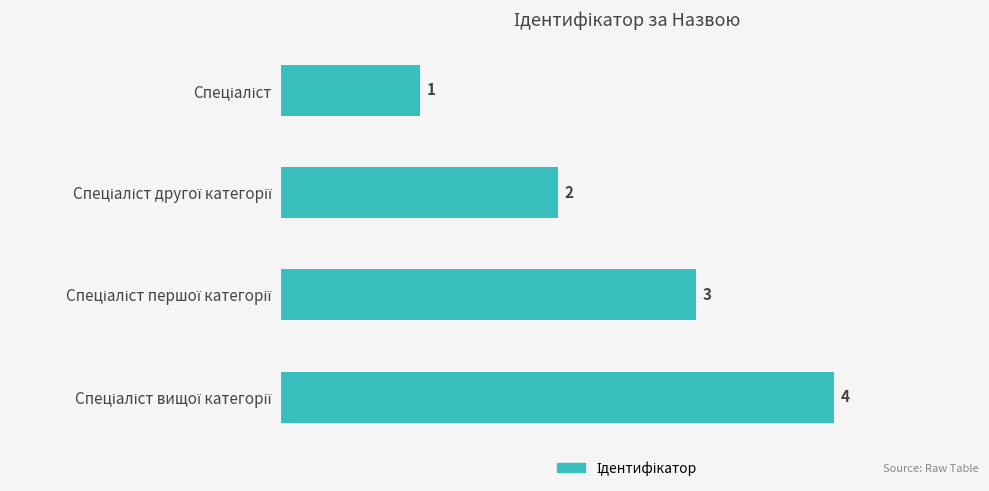

How many values are between 2 and 4?

3